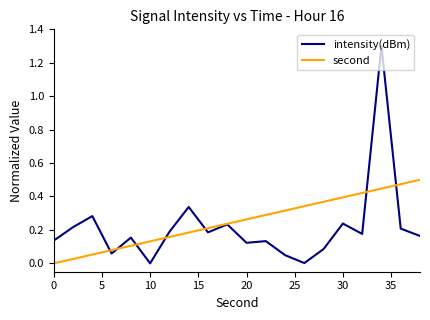

Rank the series by their maximum value, from highest to lowest.

intensity(dBm), second